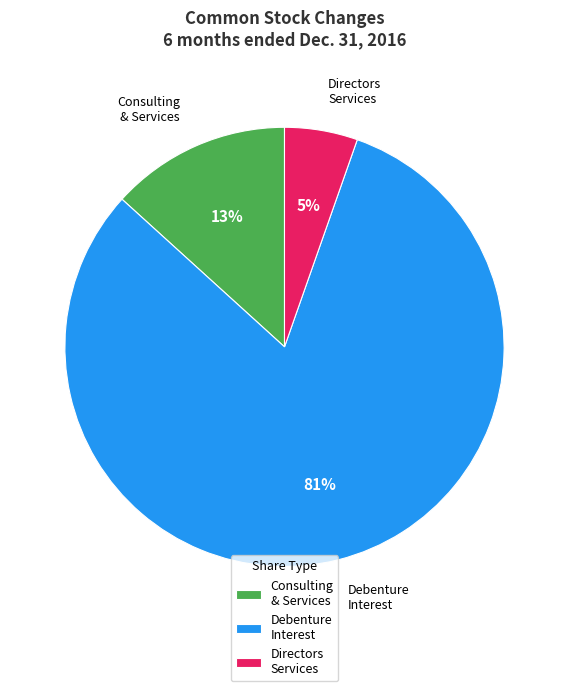

Is the sum of Directors Services and Debenture Interest greater than half?

Yes